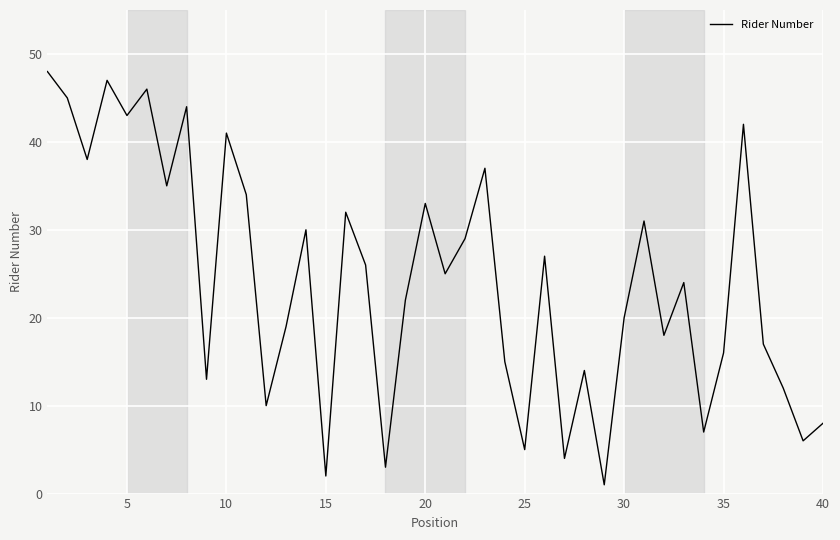

Does the chart have visible grid lines?

Yes